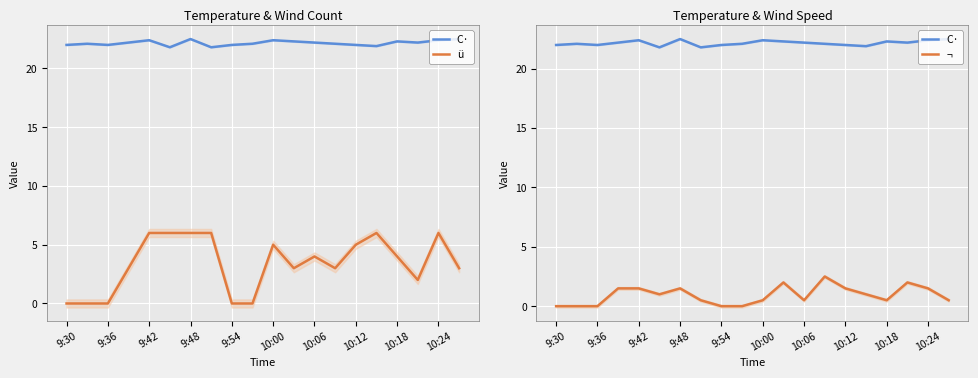

Which series has the largest total across all categories?

C·